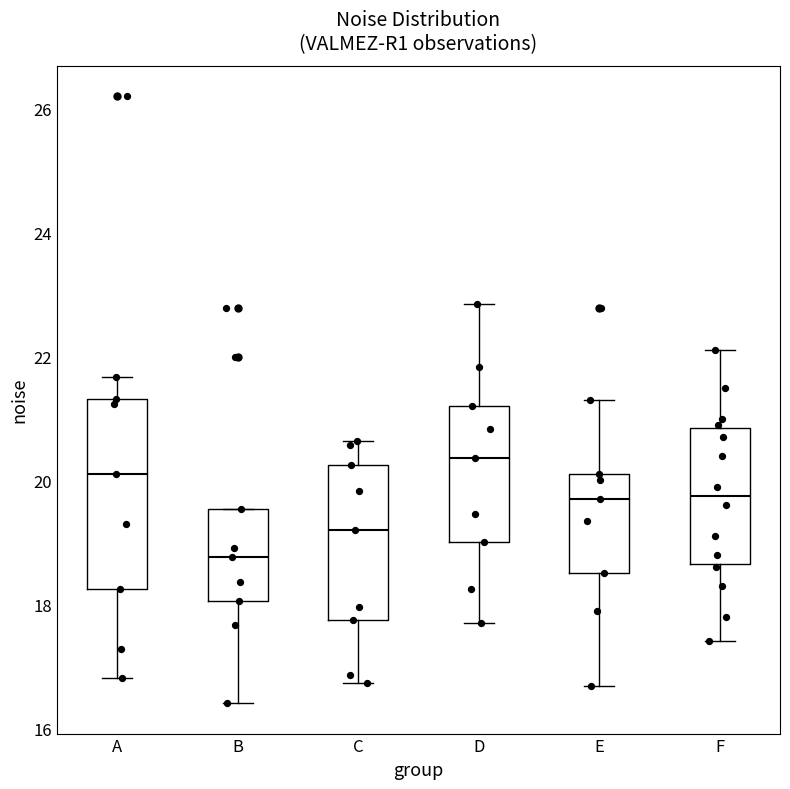

Where is the upper edge of the box for D on the y-axis? The values are not printed on the chart, so give them approximately, as read against the axis.

21.2